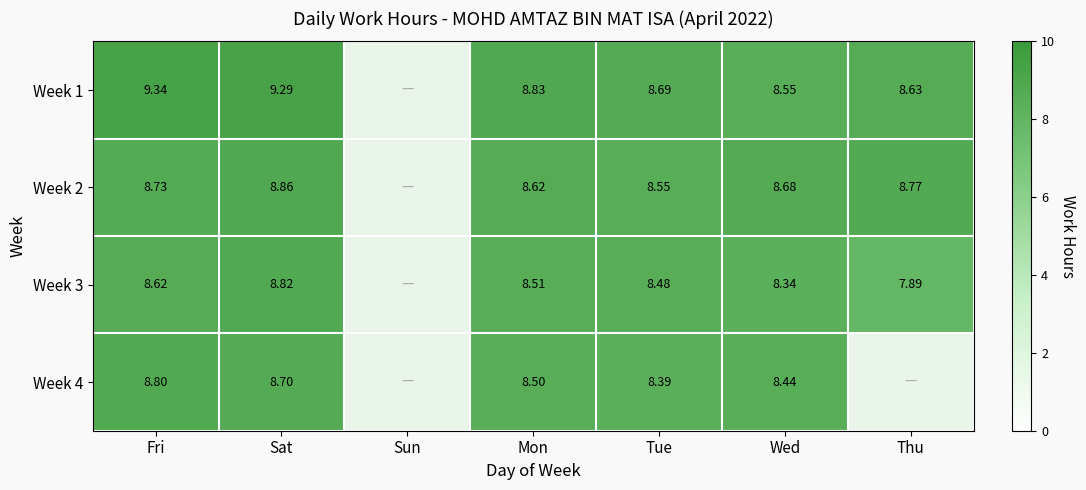

True or false: Week 1 has a value of 8.8 at Mon.

True